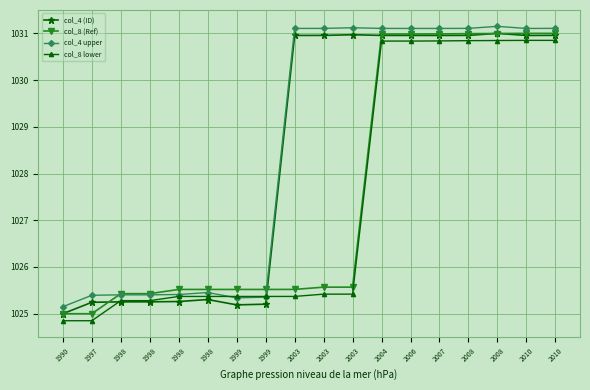

Which series has the largest total across all categories?

col_4 upper